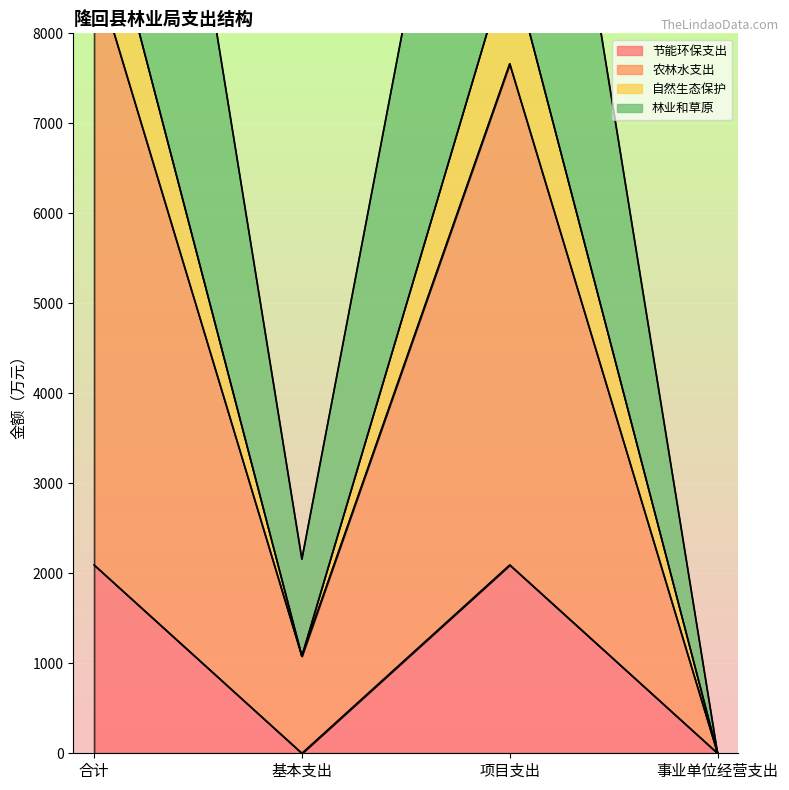

How many lines are shown in the chart?

4